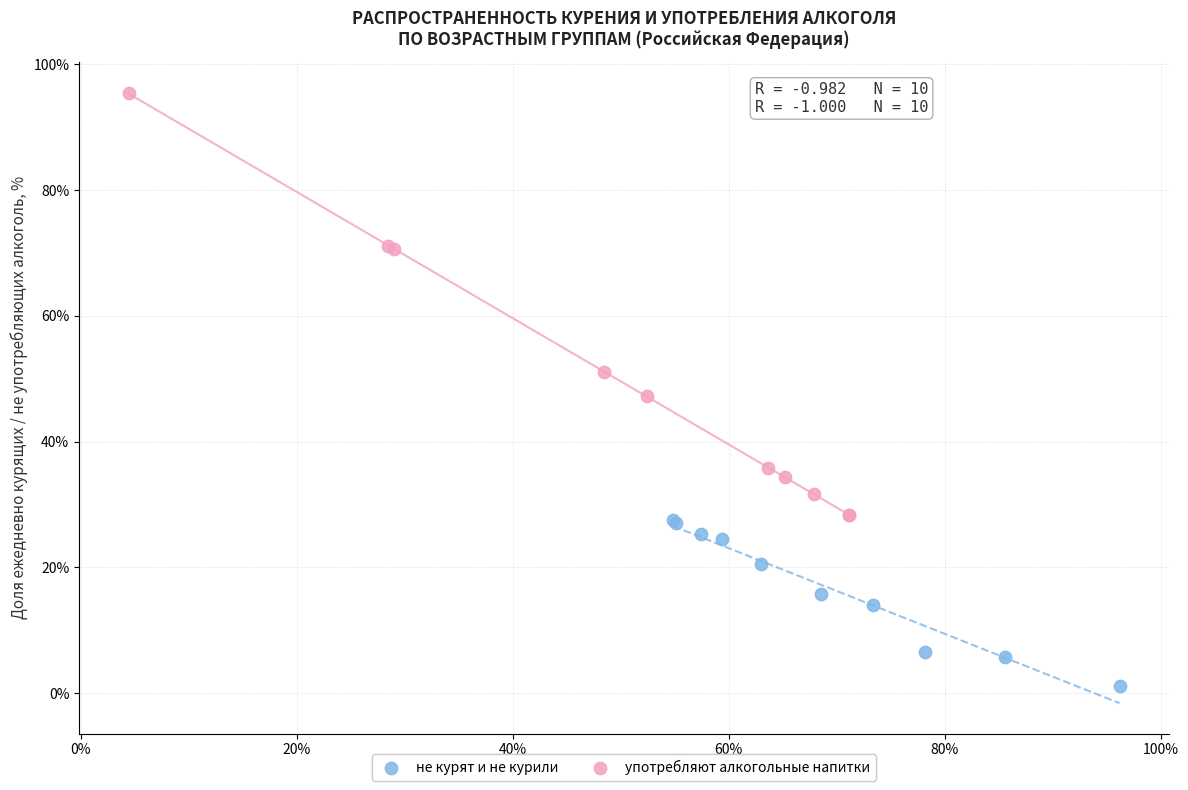

Which series has the largest Y range (max minus min)?

употребляют алкогольные напитки